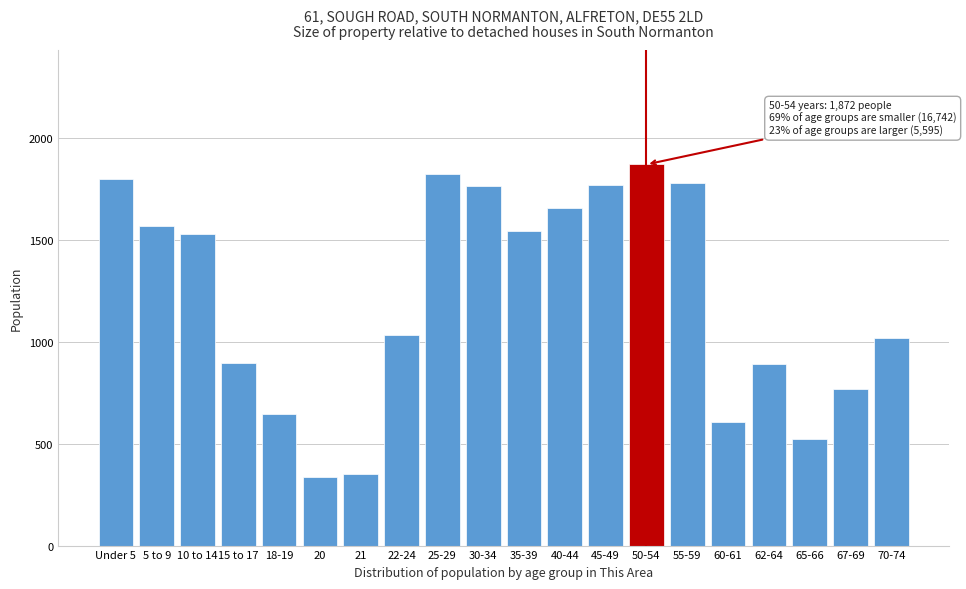

What is the label of the 14th bar from the left?

50-54